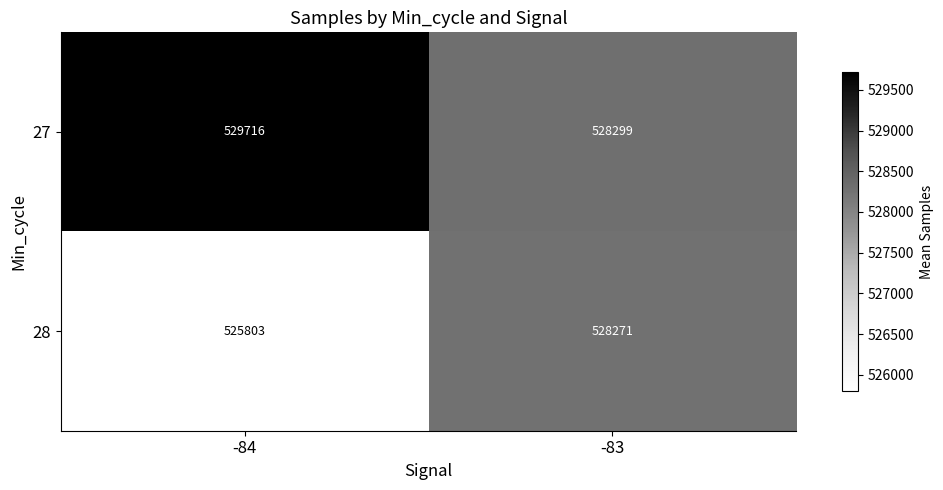

What is the approximate value of 27 at -84?

529716